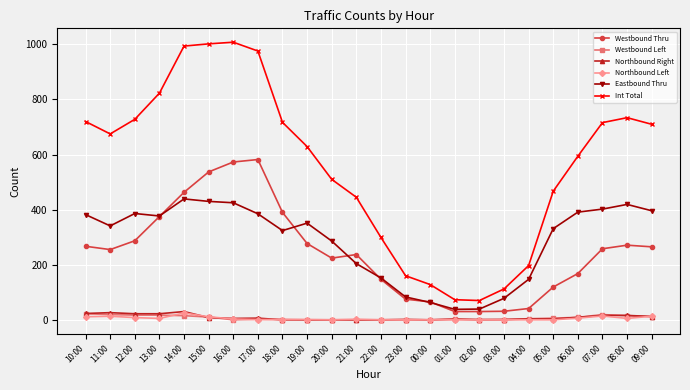

At which label does Northbound Left first exceed 2?

10:00